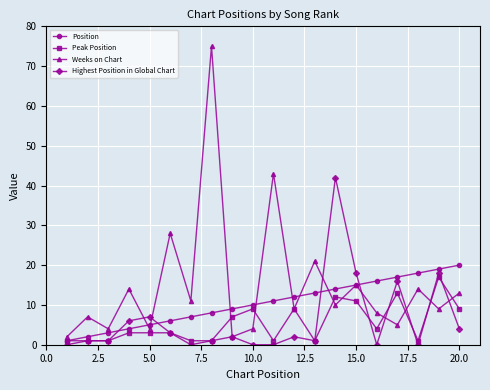

How many interior local valleys does the Weeks on Chart series have?

8